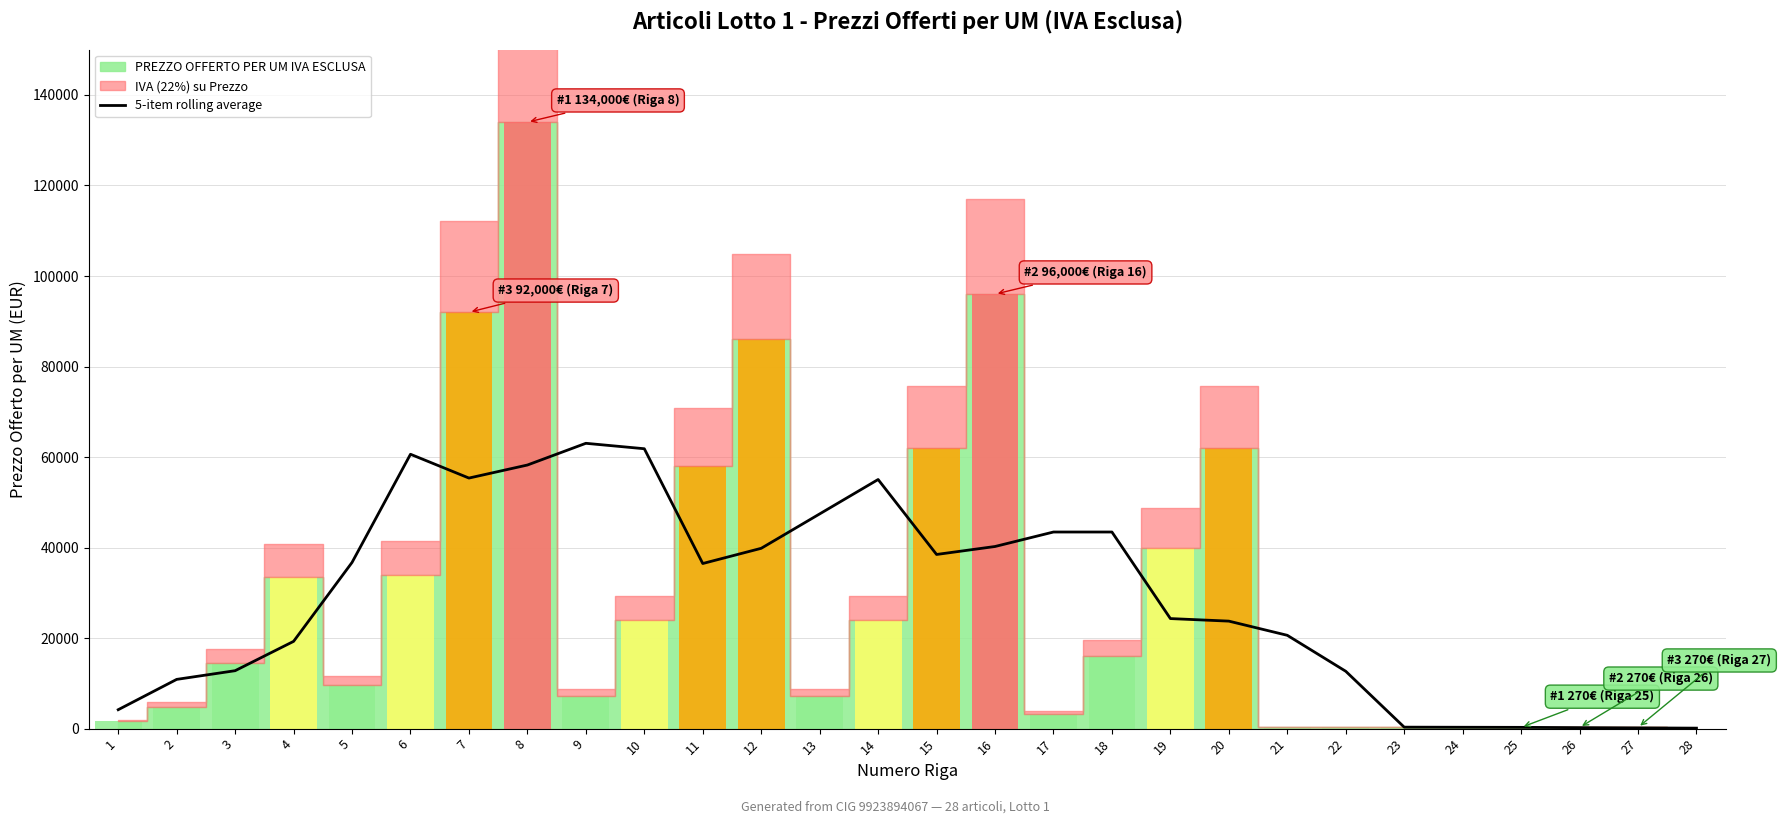

Reading right to left, extract all data points from this chart.

108.2	162.2	216.2	282.0	304.0	326.0	12672.0	20618.0	23752.0	24316.0	43440.0	43440.0	40240.0	38480.0	55040.0	47440.0	39840.0	36480.0	61840.0	63040.0	58240.0	55360.0	60620.0	36720.0	19280.0	12800.0	10880.0	4180.0